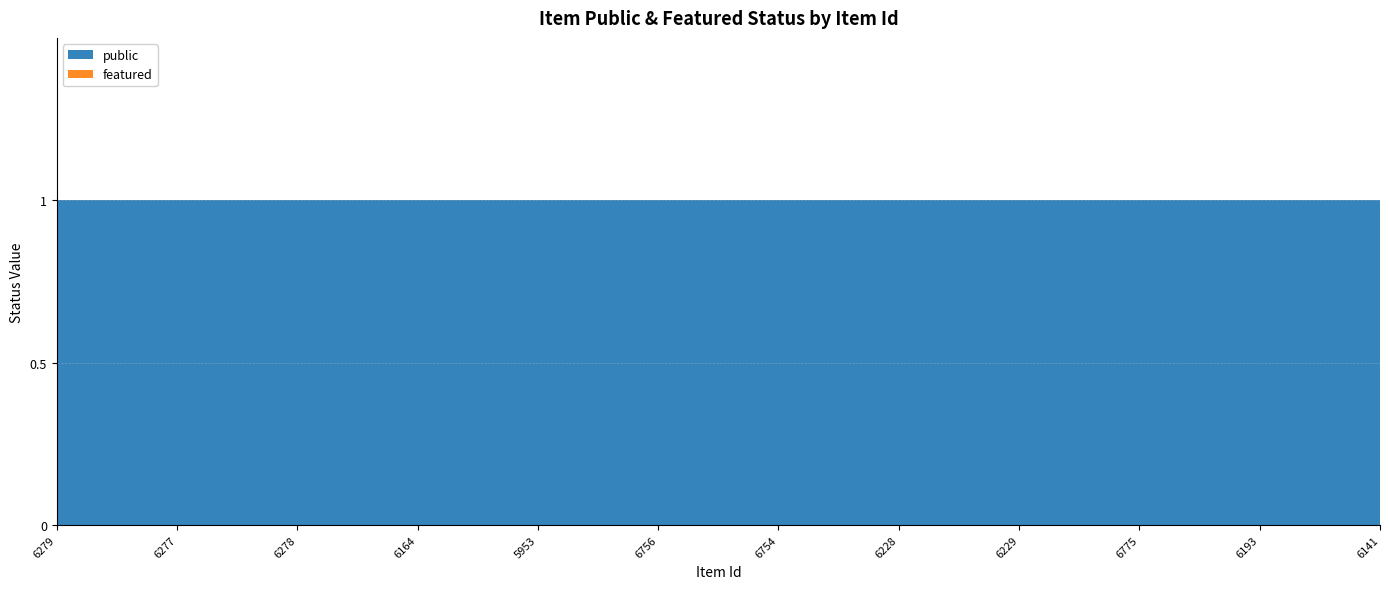

Reading right to left, what are all the values shown in this chart?

public: 6141=1	6193=1	6775=1	6229=1	6228=1	6754=1	6756=1	5953=1	6164=1	6278=1	6277=1	6279=1
featured: 6141=0	6193=0	6775=0	6229=0	6228=0	6754=0	6756=0	5953=0	6164=0	6278=0	6277=0	6279=0